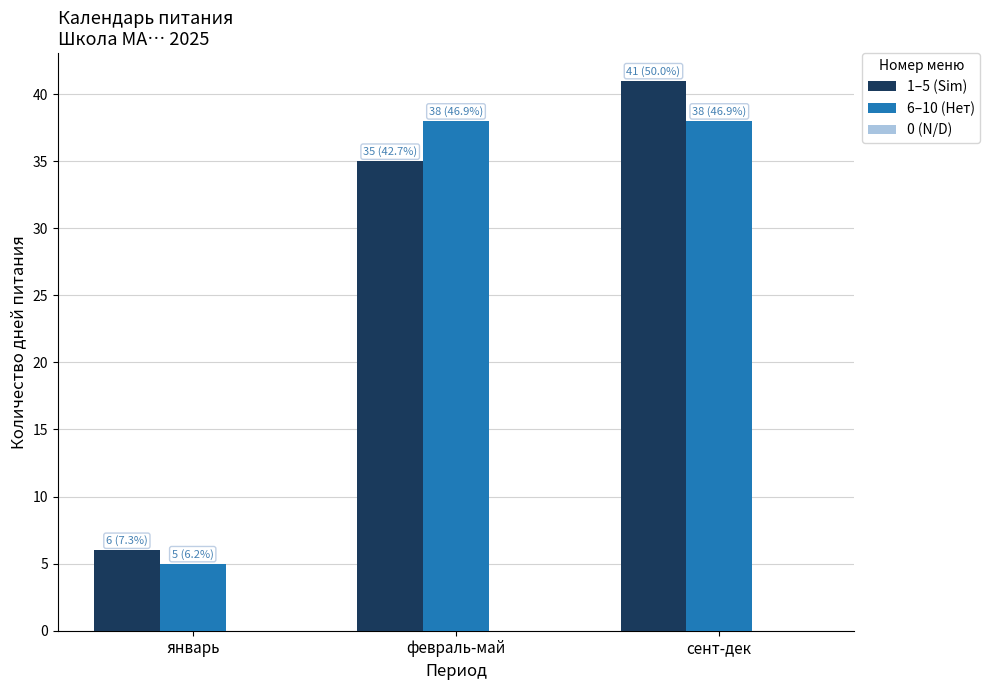

What is the maximum value shown in the chart?

41